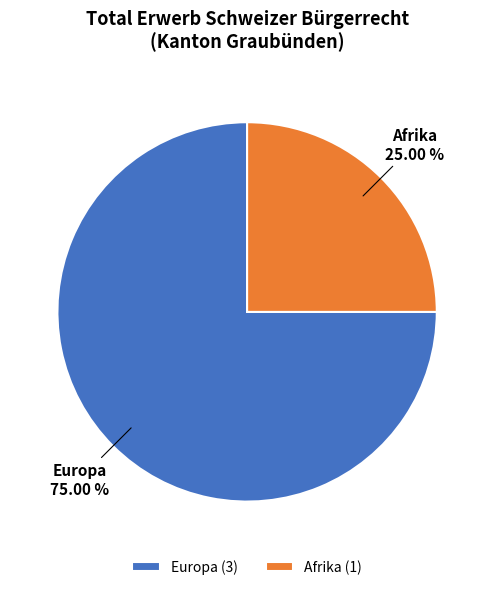

Which has a higher value, Afrika or Europa?

Europa